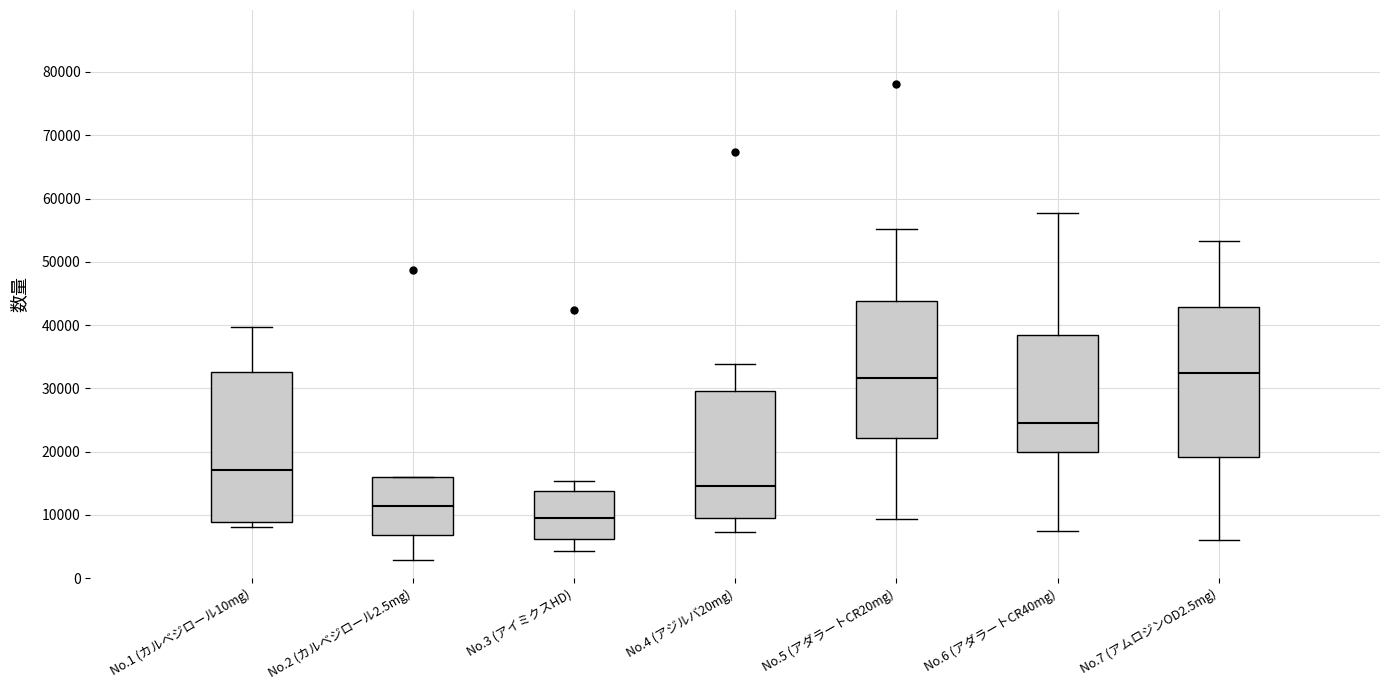

Reading left to right, read every box against the y-axis: the position of its median line, the range the box covers, and the ends of its whiskers. The values are not printed on the chart, so give them approximately, as read against the axis.

No.1 (カルベジロール10mg): median 17000, box 9000 to 33000, whiskers 8000 to 40000
No.2 (カルベジロール2.5mg): median 11000, box 7000 to 16000, whiskers 3000 to 16000
No.3 (アイミクスHD): median 9000, box 6000 to 14000, whiskers 4000 to 15000
No.4 (アジルバ20mg): median 15000, box 10000 to 30000, whiskers 7000 to 34000
No.5 (アダラートCR20mg): median 32000, box 22000 to 44000, whiskers 9000 to 55000
No.6 (アダラートCR40mg): median 24000, box 20000 to 38000, whiskers 8000 to 58000
No.7 (アムロジンOD2.5mg): median 32000, box 19000 to 43000, whiskers 6000 to 53000